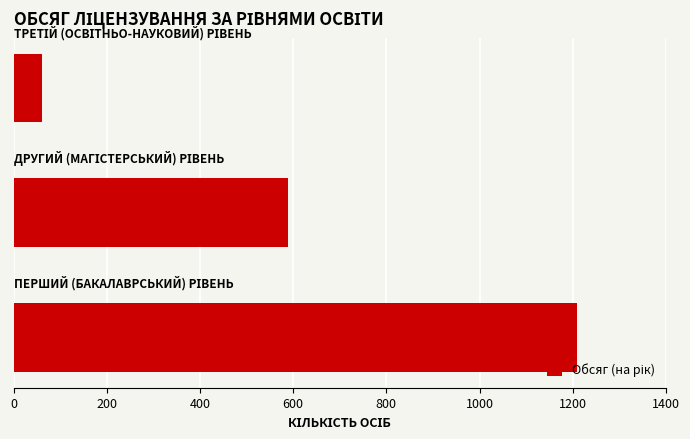

What is the average value?

620